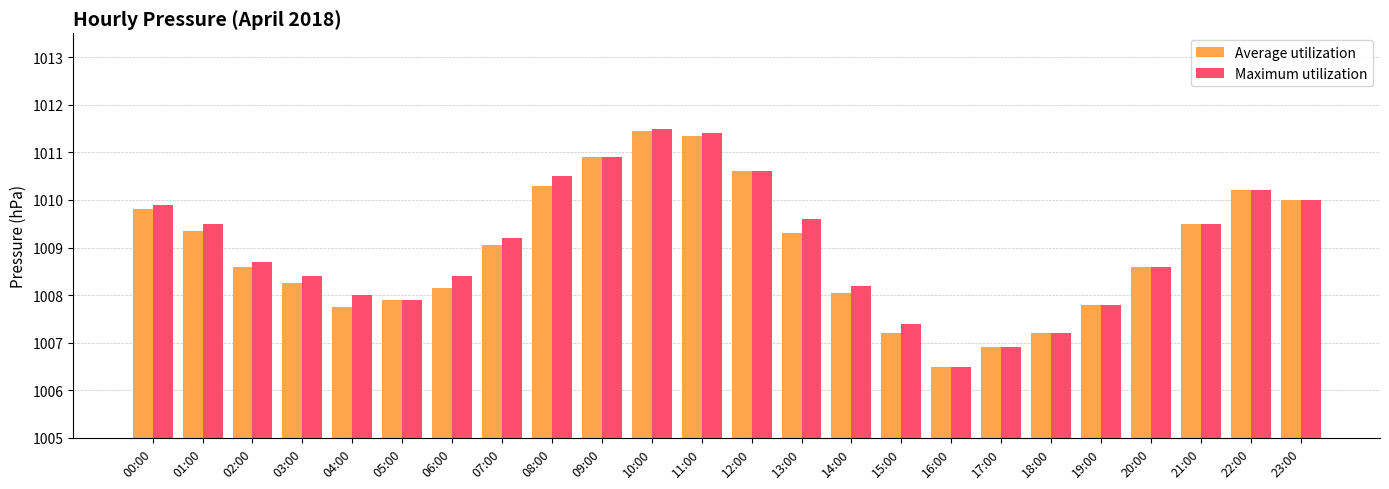

Does the chart contain any negative values?

No